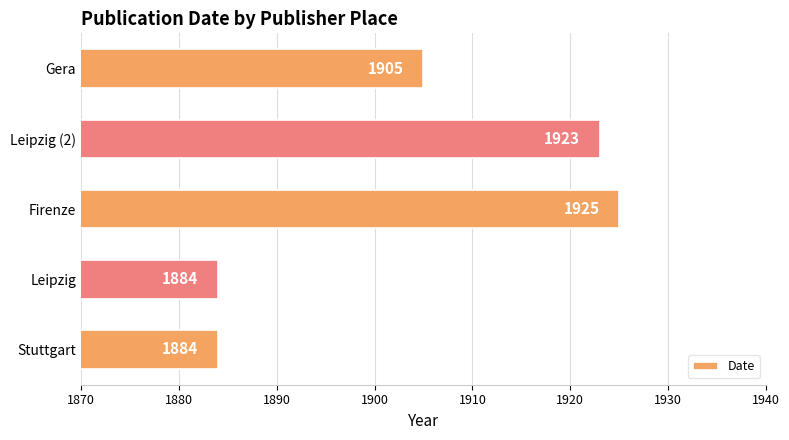

What is the maximum value shown in the chart?

1925